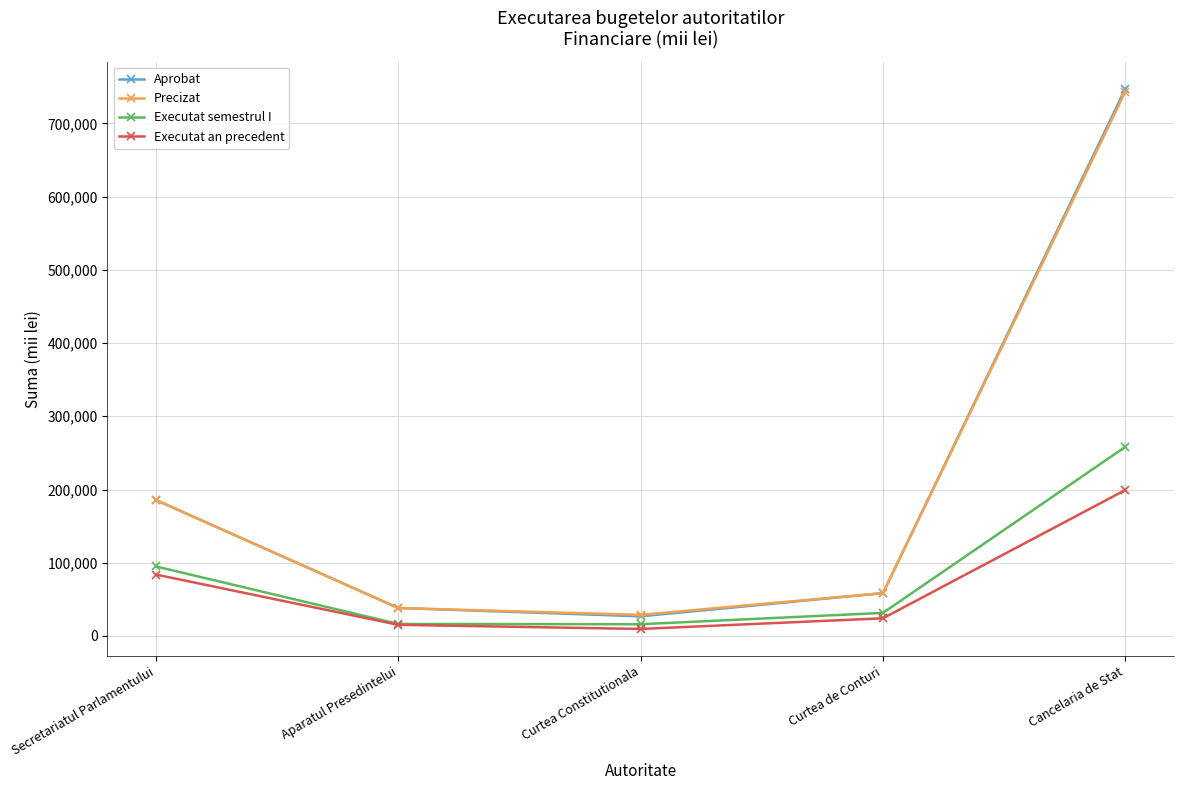

What is the difference between the highest and lowest values at Curtea de Conturi?

34352.8